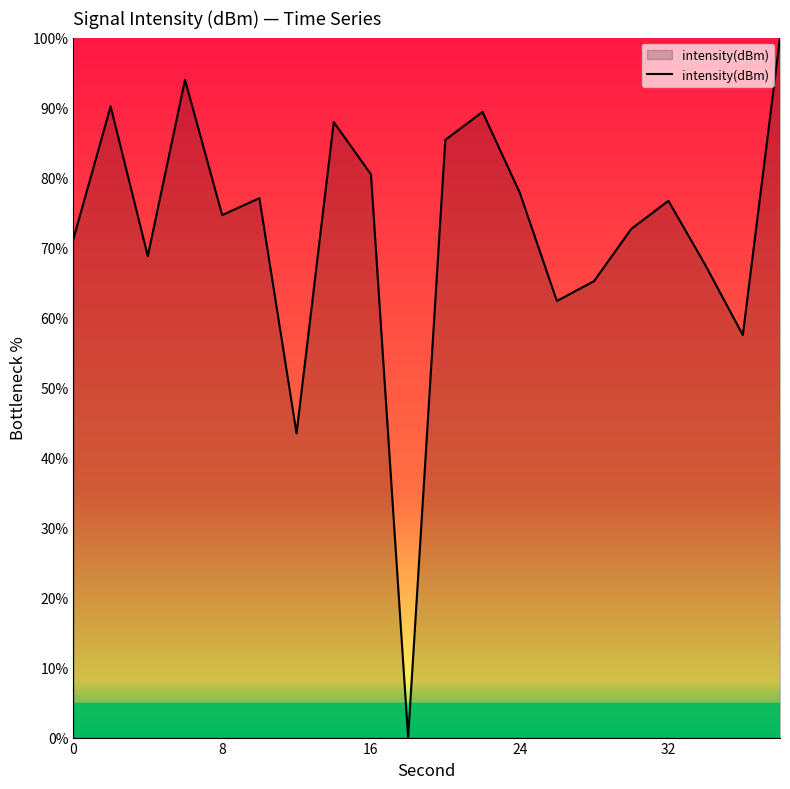

What is the maximum value shown in the chart?

100.0